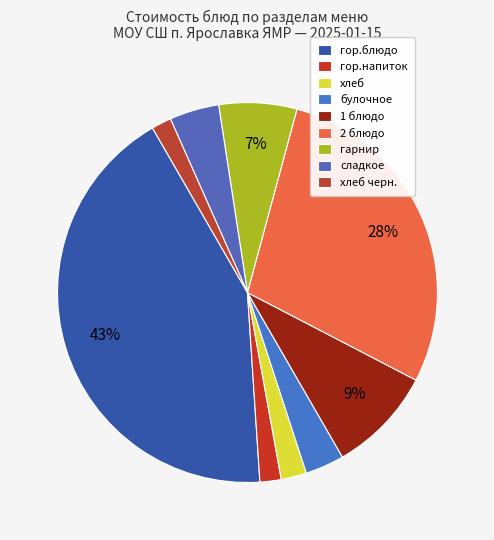

Does 2 блюдо represent more than half of the total?

No